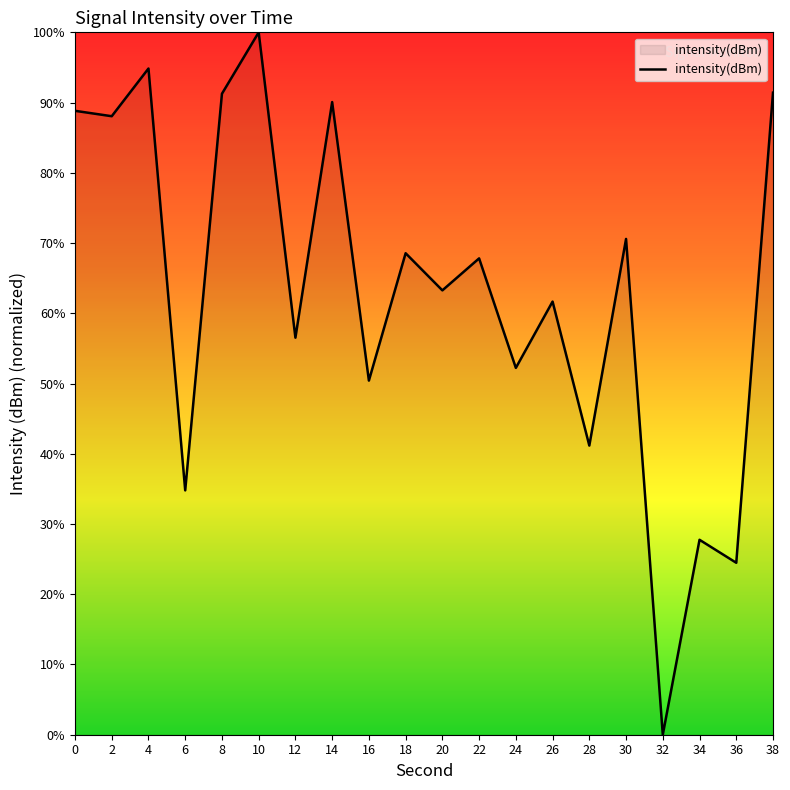

What is the approximate value at 18?

68.6